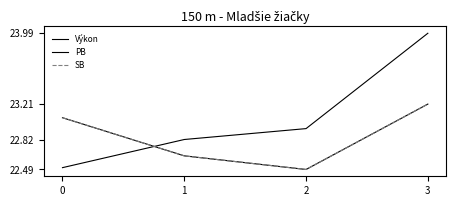

Which series has the largest total across all categories?

Výkon